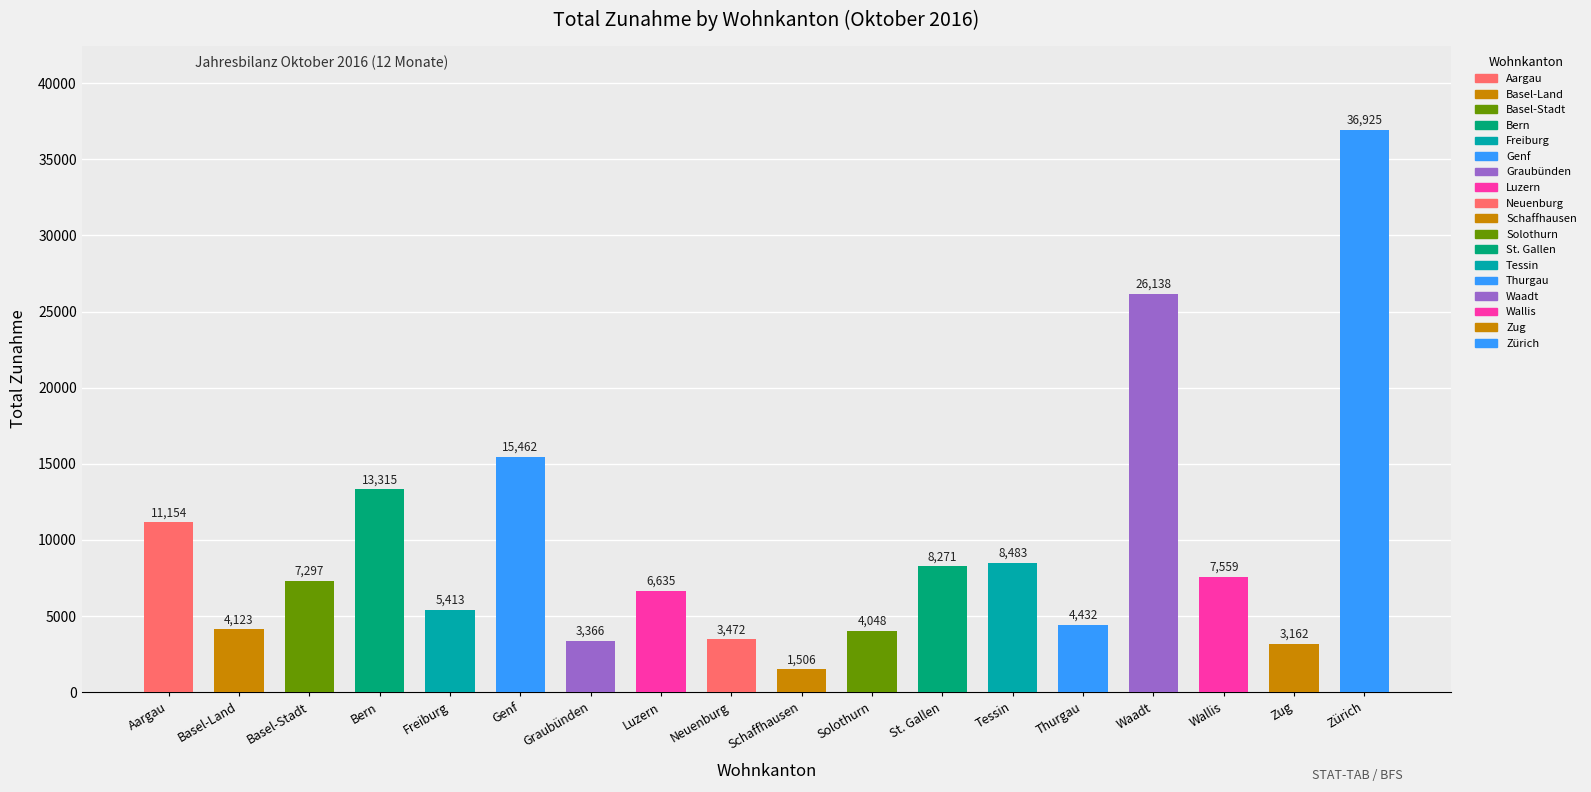

List the labels in order of value, largest first.

Zürich, Waadt, Genf, Bern, Aargau, Tessin, St. Gallen, Wallis, Basel-Stadt, Luzern, Freiburg, Thurgau, Basel-Land, Solothurn, Neuenburg, Graubünden, Zug, Schaffhausen